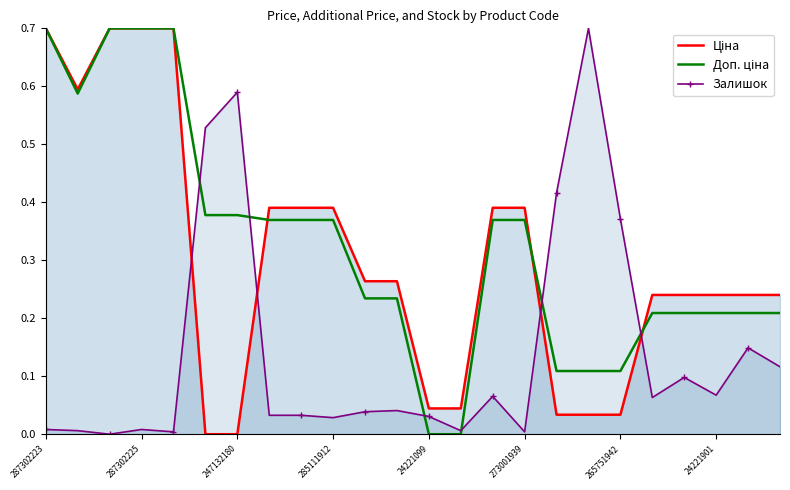

What is the label of the 14th point from the left?

13